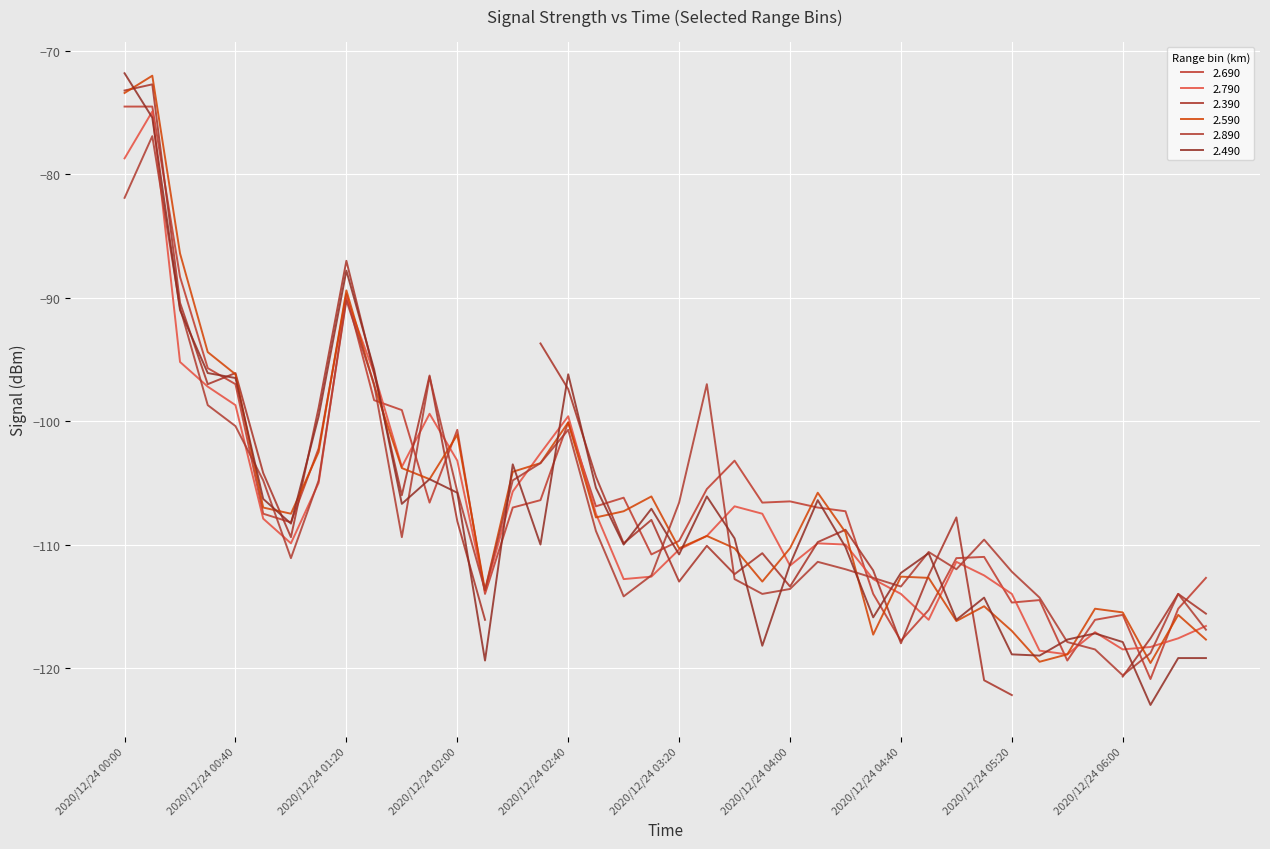

What is the difference between the highest and lowest values at 15?

7.4